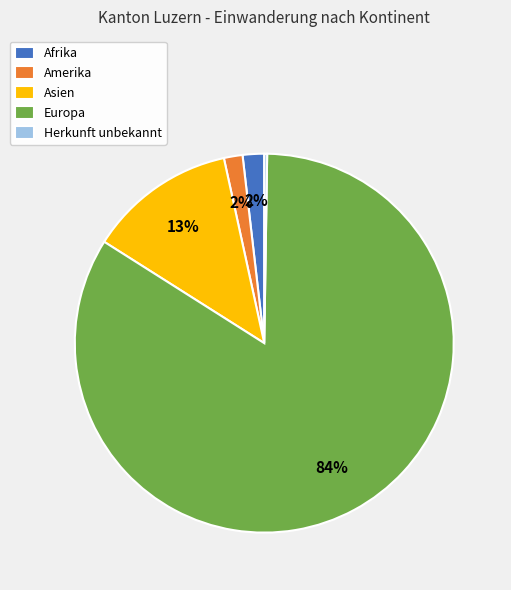

Is there any slice that represents more than half of the pie?

Yes